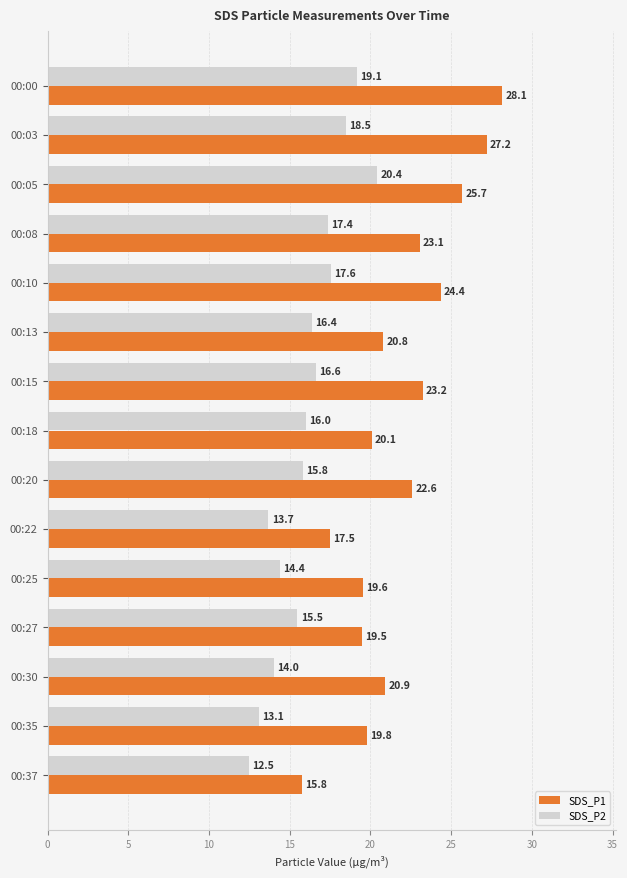

List the labels in order of SDS_P2 value, smallest first.

00:37, 00:35, 00:22, 00:30, 00:25, 00:27, 00:20, 00:18, 00:13, 00:15, 00:08, 00:10, 00:03, 00:00, 00:05